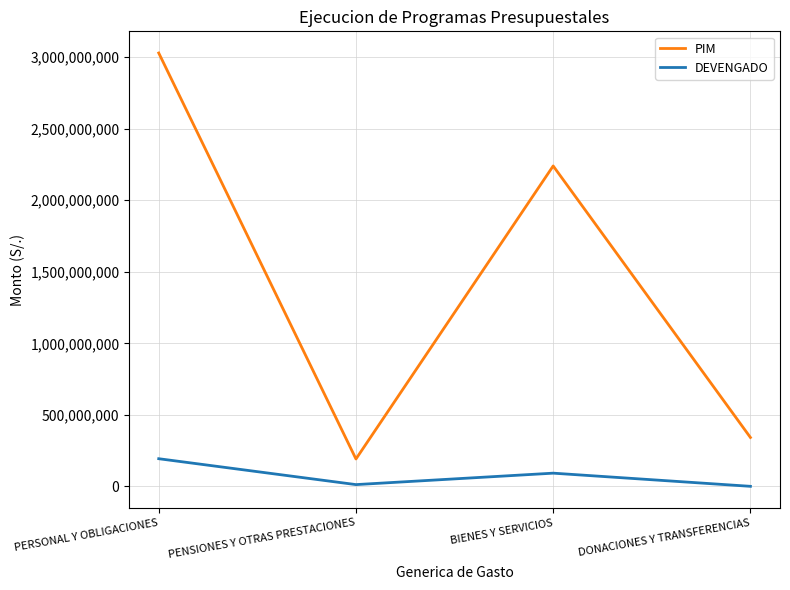

The PIM series shows 301445264.0 at PENSIONES Y OTRAS PRESTACIONES. True or false?

False